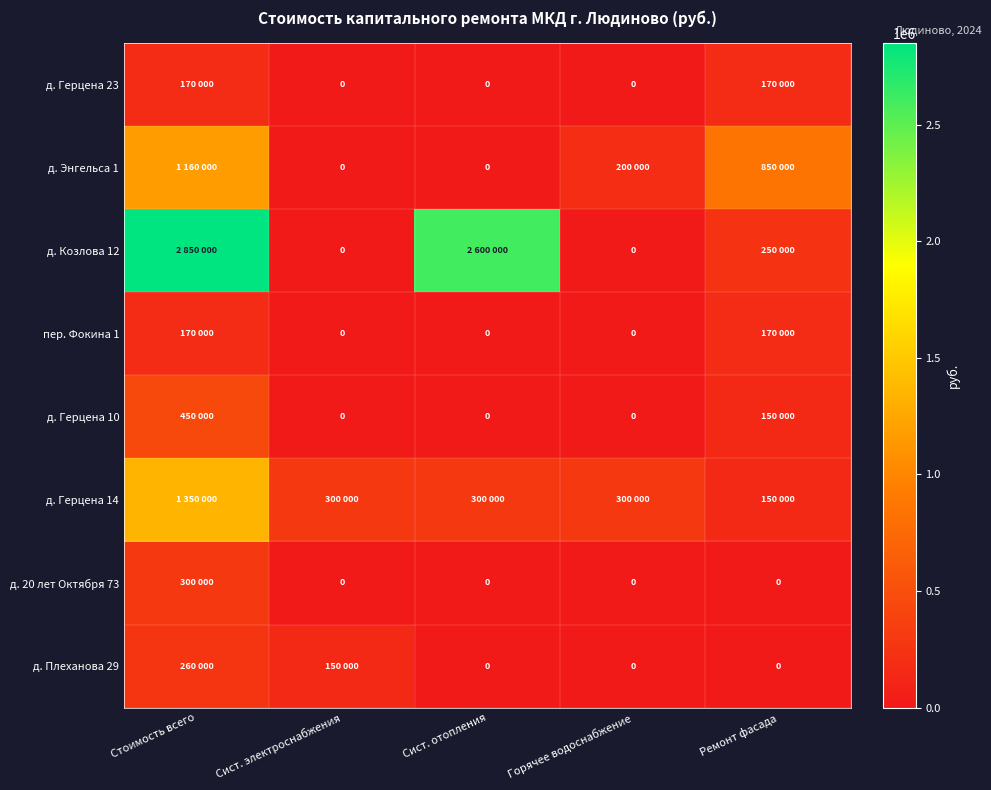

Count the number of categories in the chart.

5